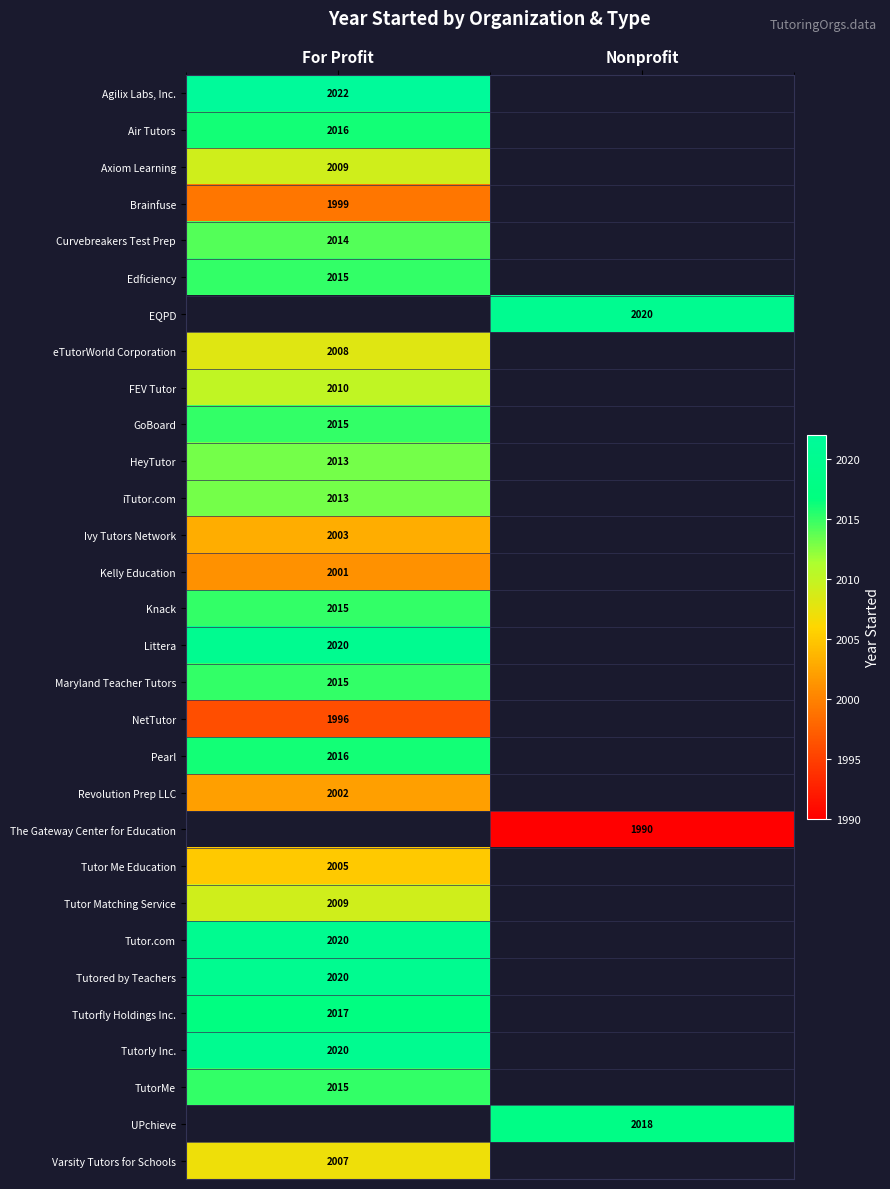

Is it true that Tutored by Teachers equals 3558.0 at For Profit?

False